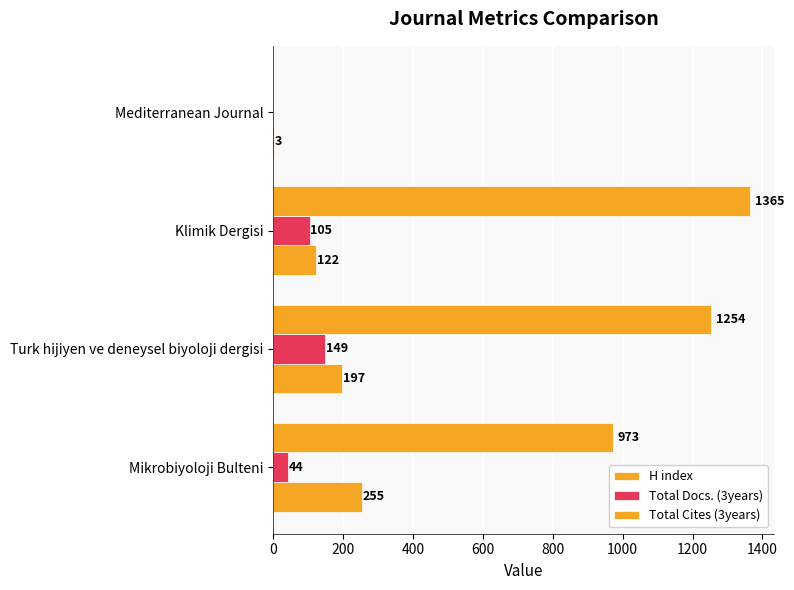

What is the value of the Total Cites (3years) bar at the 2nd from the left?

1254